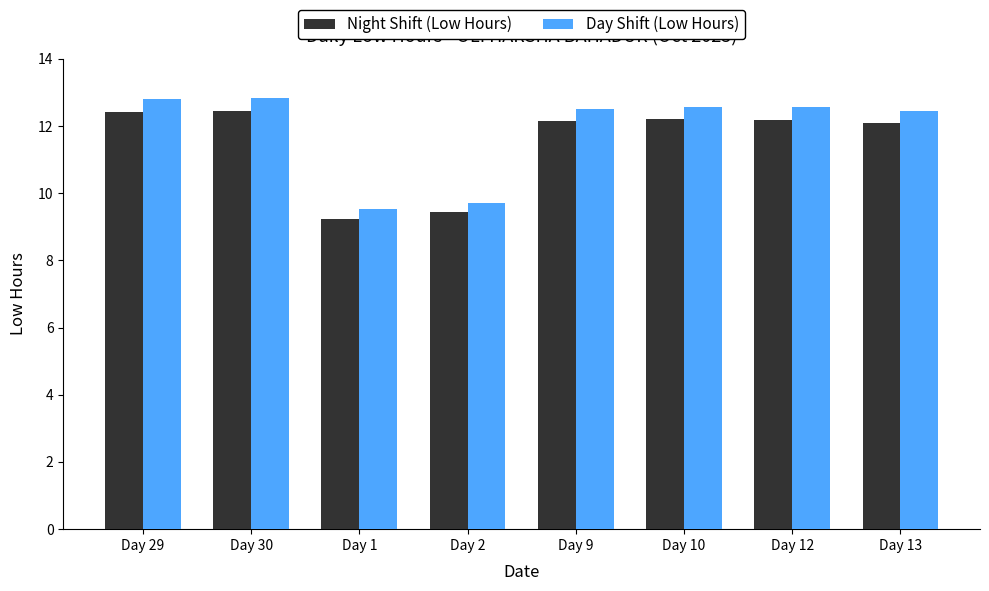

What is the difference between the highest and lowest values at Day 2?

0.3